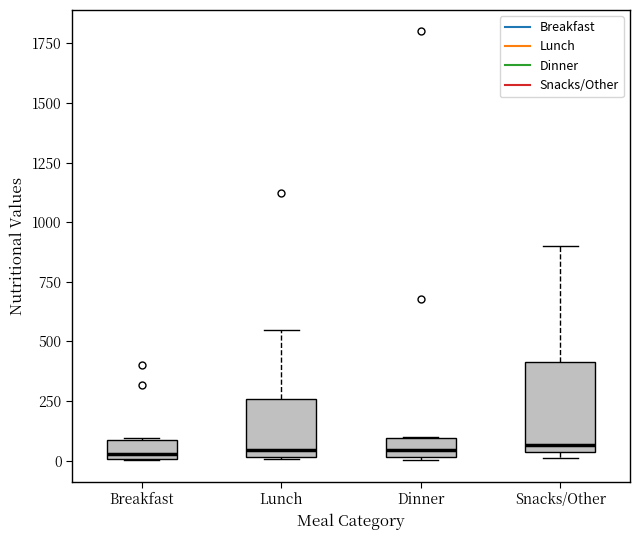

Reading left to right, read every box against the y-axis: the position of its median line, the range the box covers, and the ends of its whiskers. The values are not printed on the chart, so give them approximately, as read against the axis.

Breakfast: median 50, box 0 to 100, whiskers 0 to 100
Lunch: median 50, box 0 to 250, whiskers 0 to 550
Dinner: median 50, box 0 to 100, whiskers 0 to 100
Snacks/Other: median 50 (just above the box's lower edge), box 50 to 400, whiskers 0 to 900